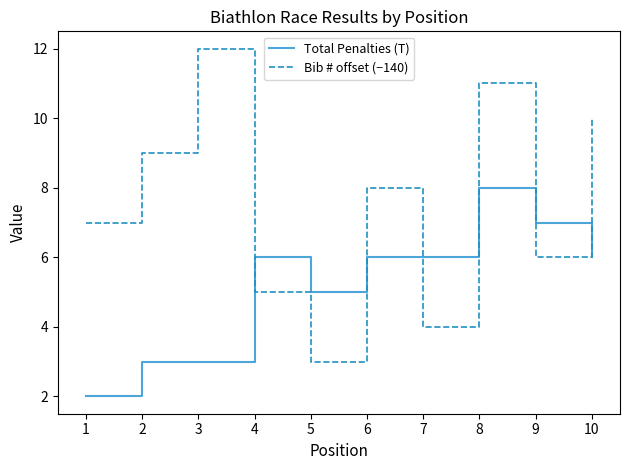

What is the difference between the second highest and second lowest values in the Total Penalties (T) series?

4